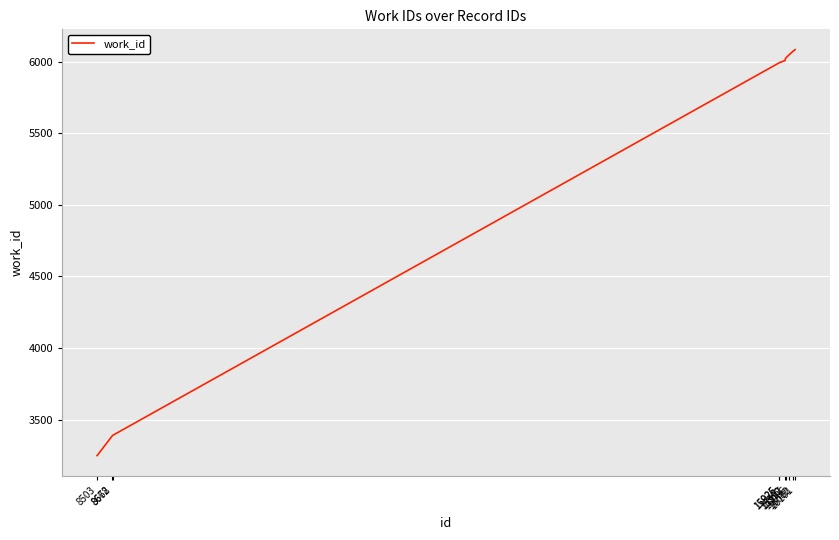

Which category has the lowest value across all series?

8503